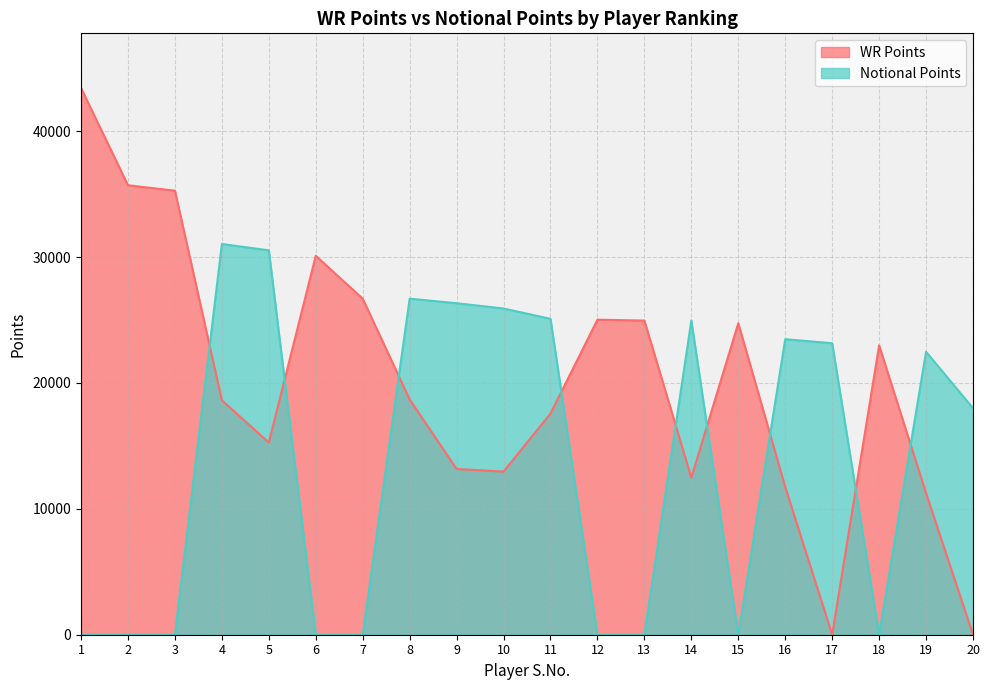

Which series has the largest range (max minus min)?

WR Points